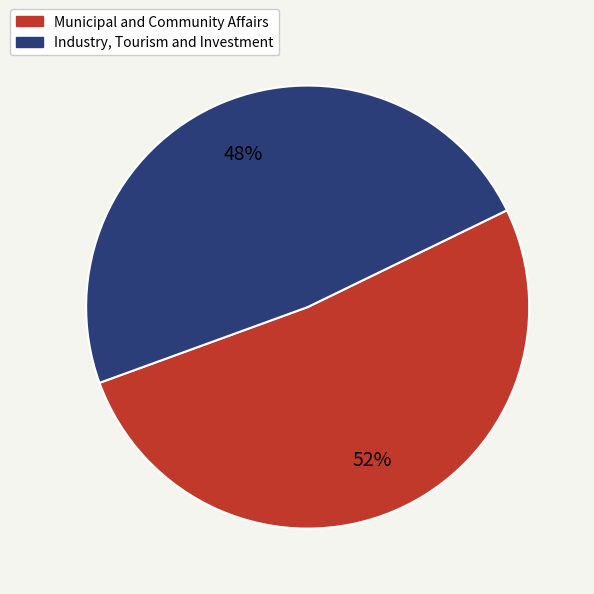

Combined, do Municipal and Community Affairs and Industry, Tourism and Investment account for over 50%?

Yes